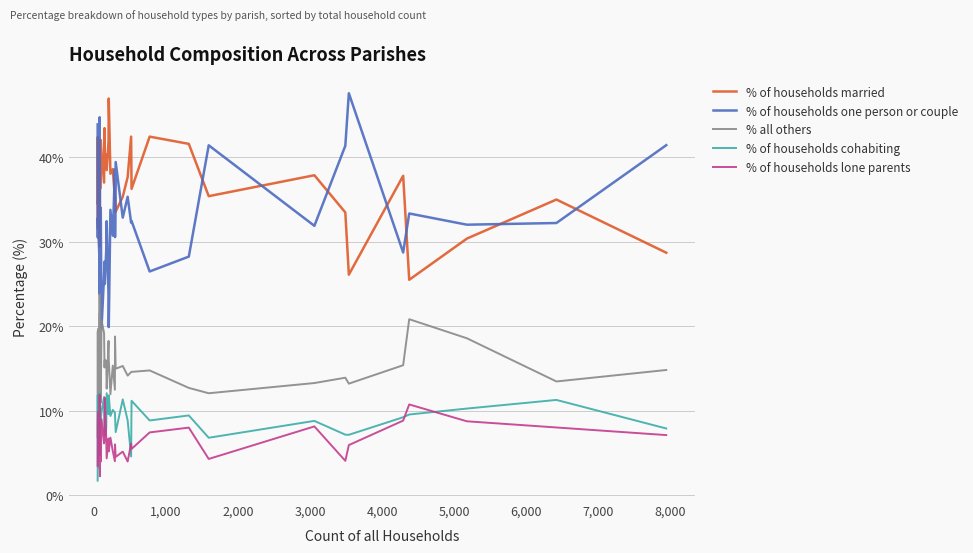

Which series has the widest spread of values?

% of households one person or couple